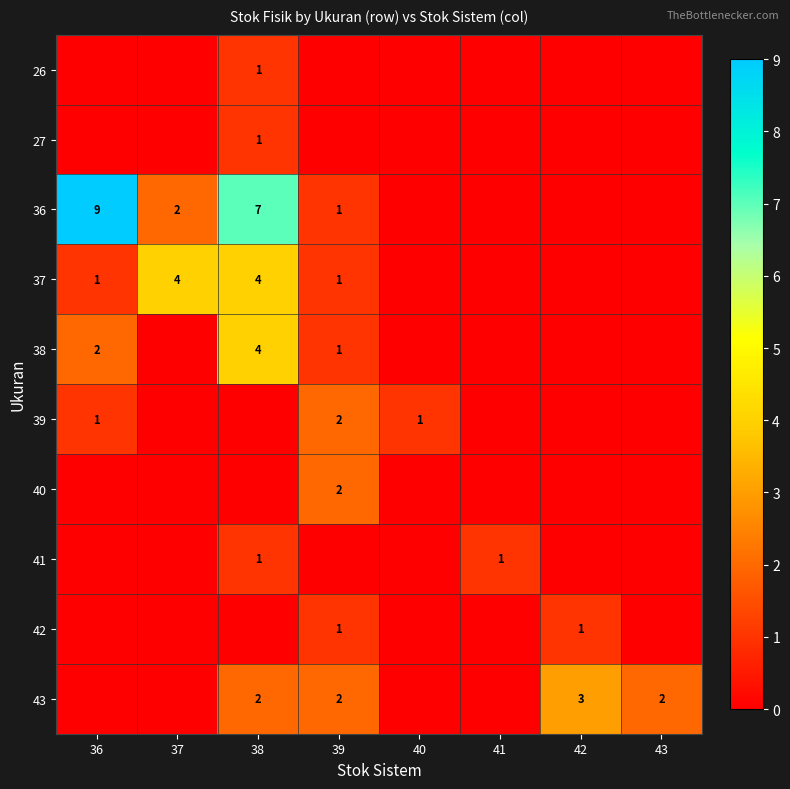

Which has a higher value, 37 or 41?

37